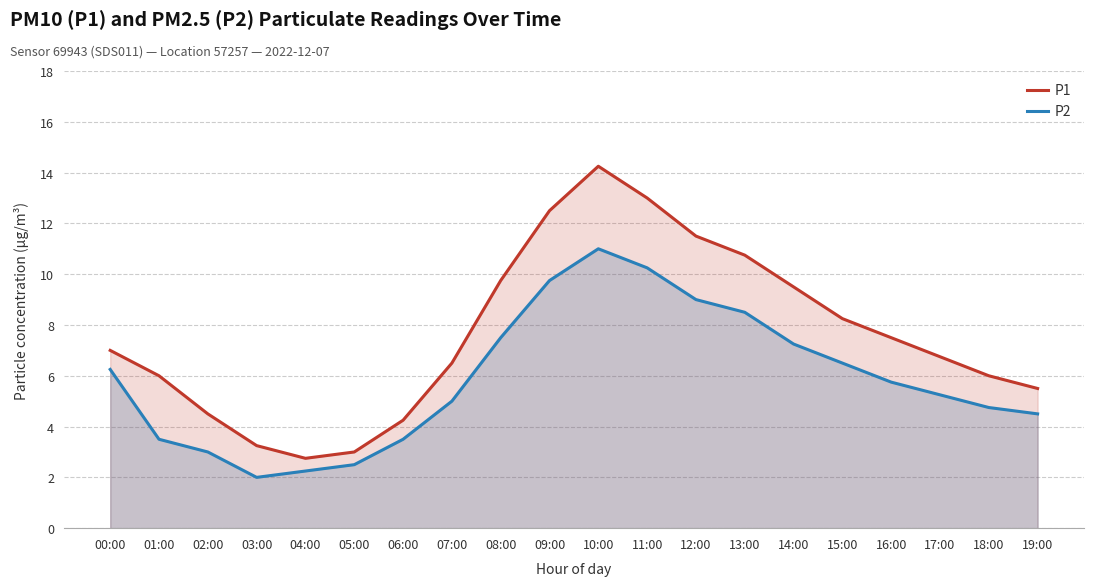

What is the sum of the P1 values at 03:00 and 12:00?

14.8